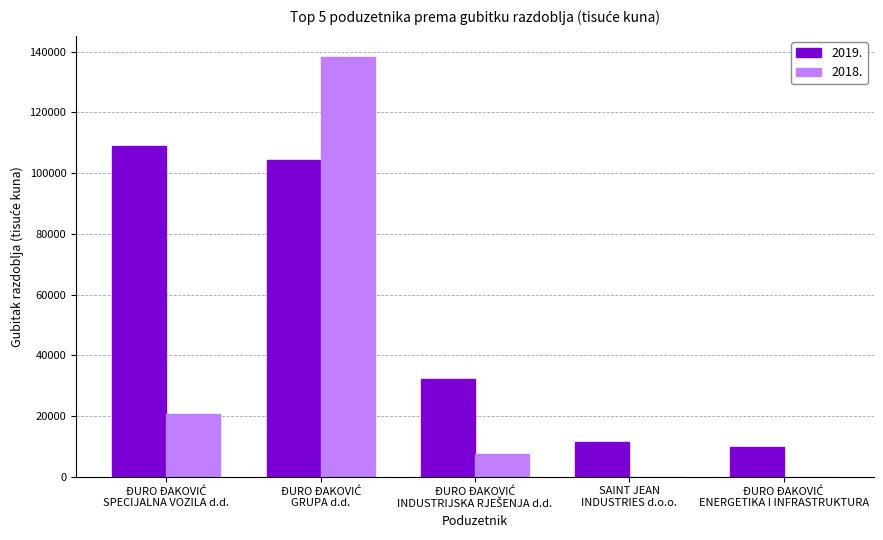

What is the greatest value displayed?

138323.1